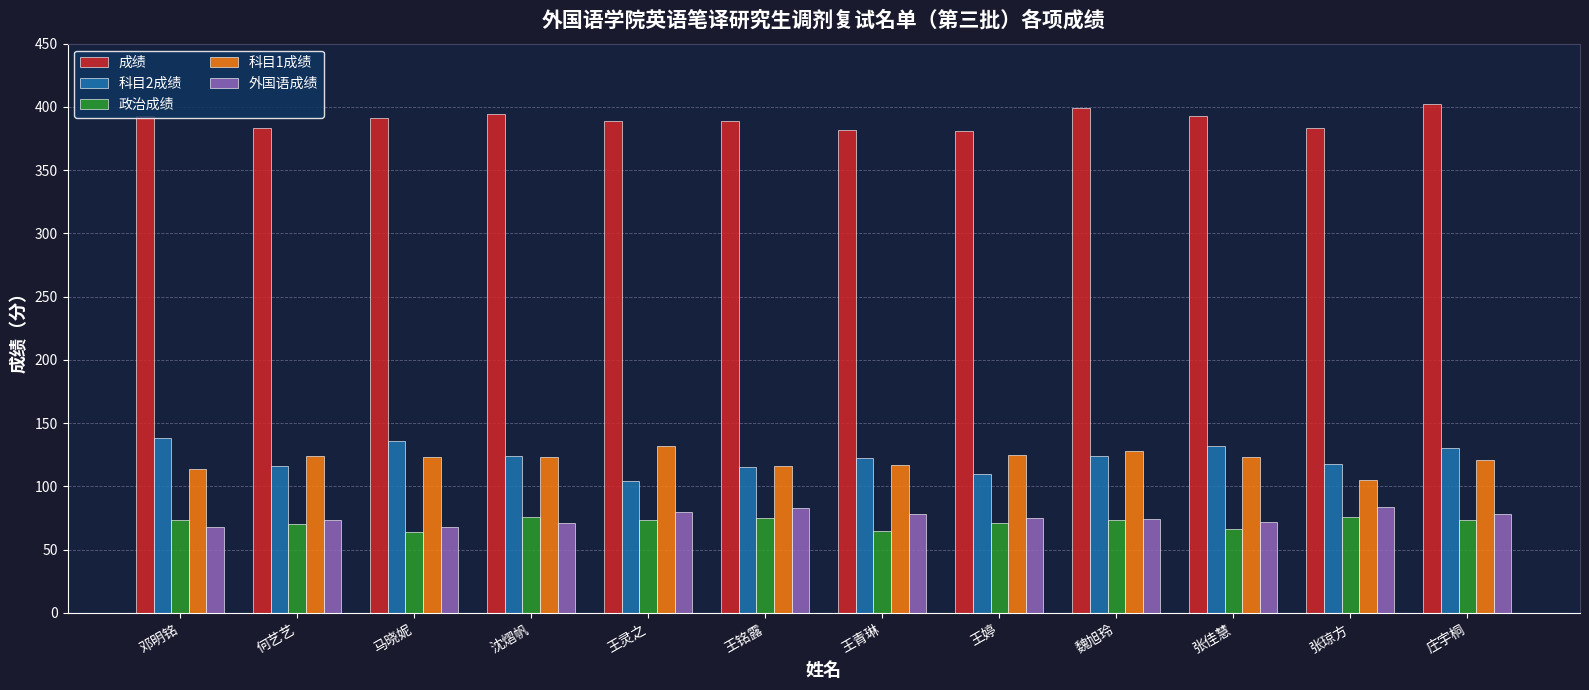

At 王灵之, list the series in order from largest to smallest.

成绩, 科目1成绩, 科目2成绩, 外国语成绩, 政治成绩